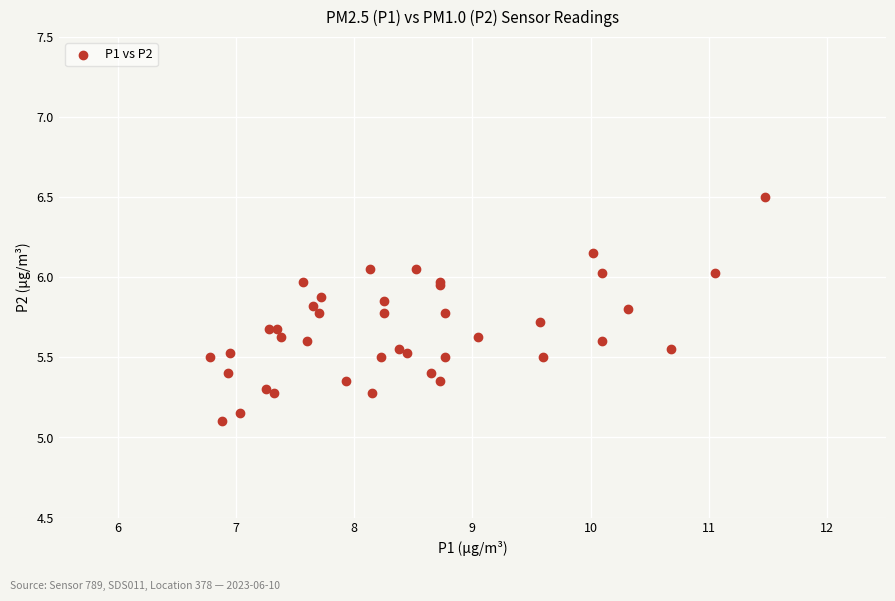

What Y value in the scatter plot is closest to 5?

5.1